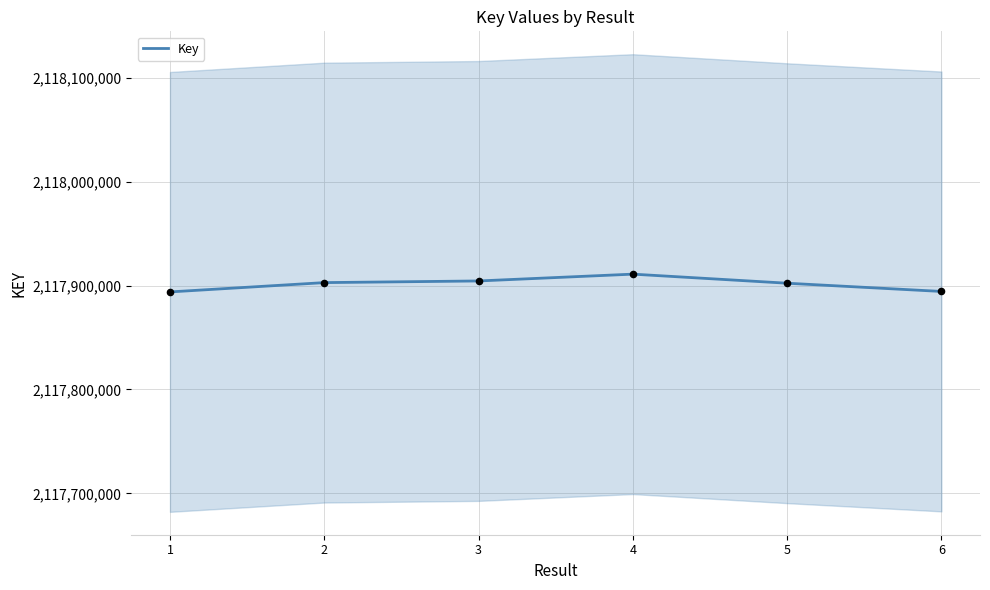

What is the ratio of the value at 1 to the value at 4?

1.0